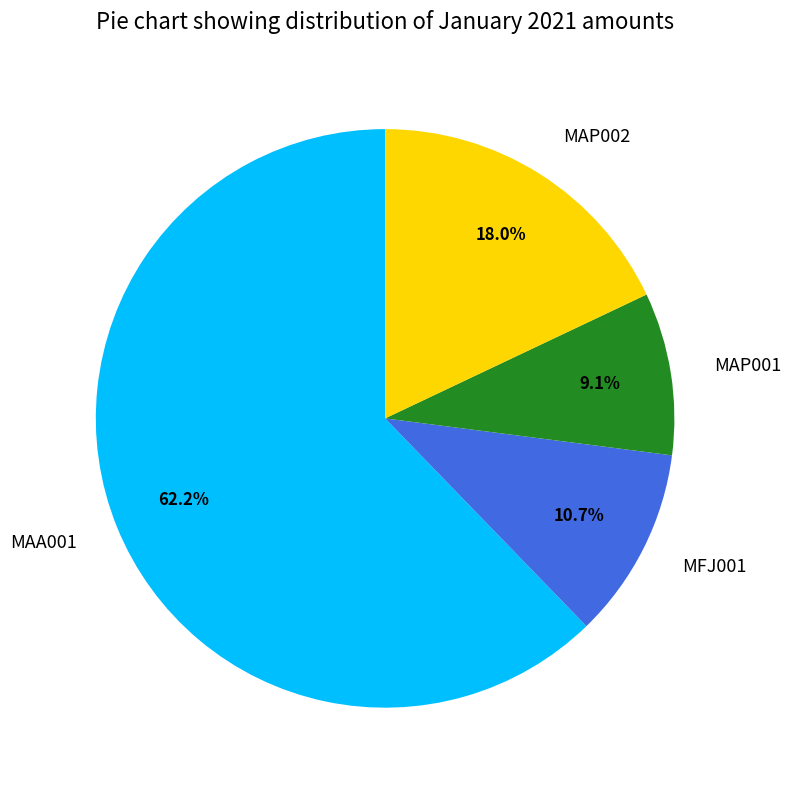

Is it true that MAP001 is 21% of the pie?

False